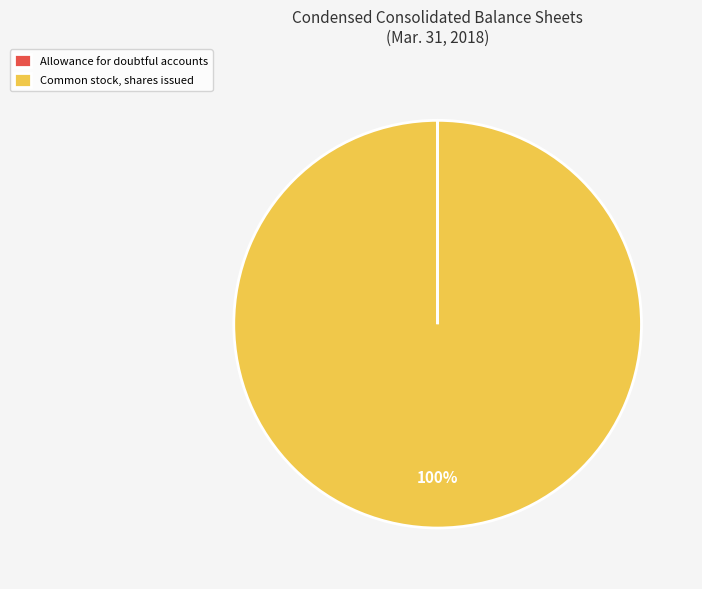

To the nearest percent, what percentage of the pie is Common stock, shares issued?

100%